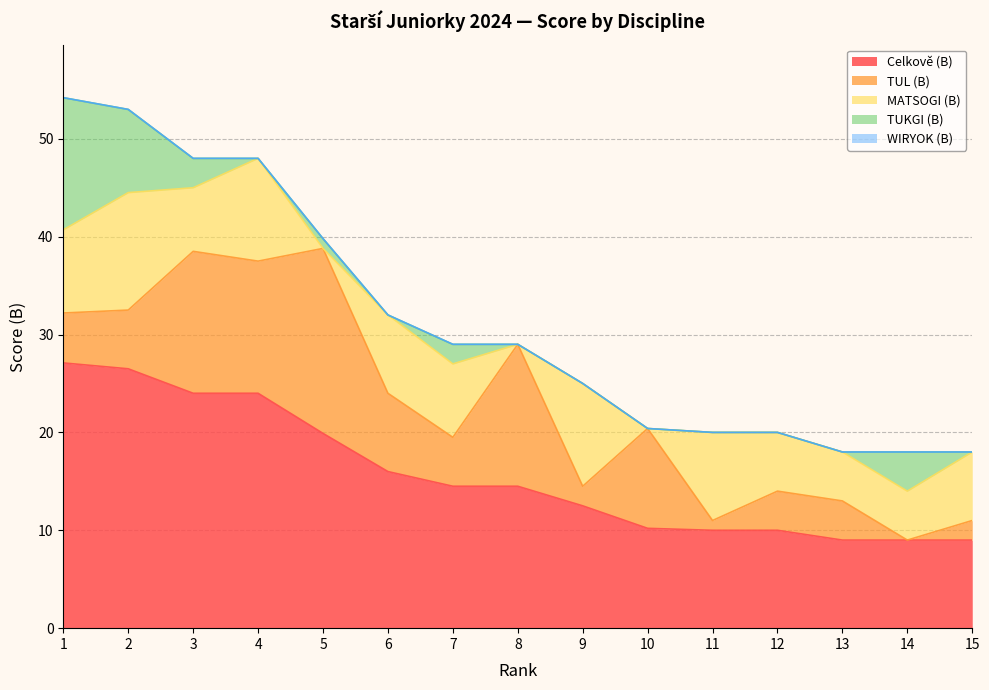

Count the number of data series in this chart.

5